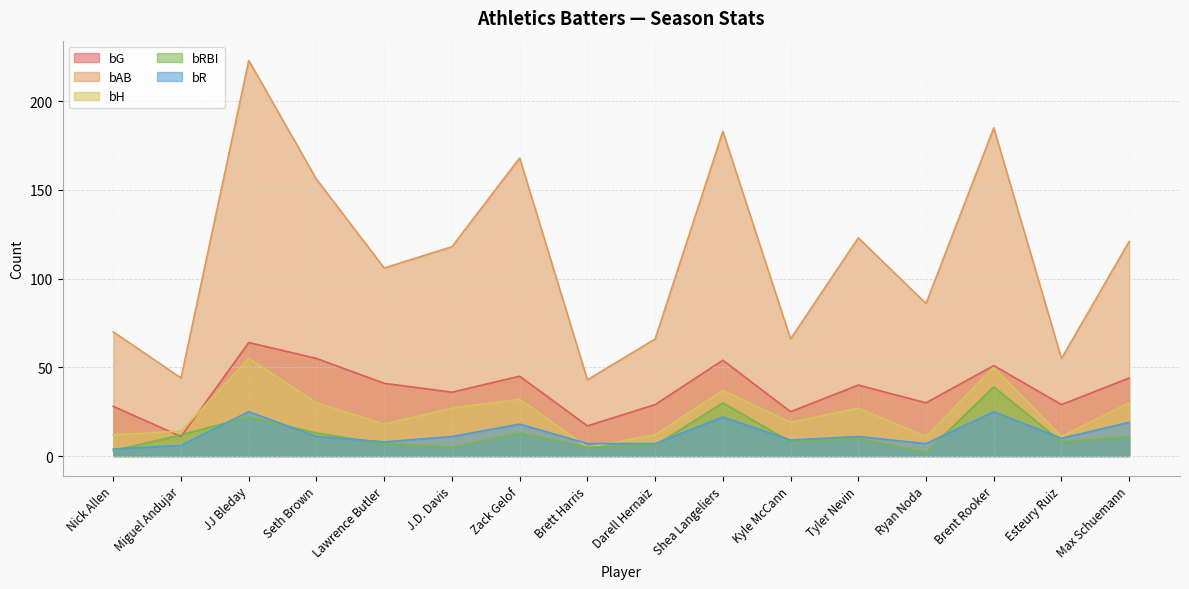

What are all the series names shown in the legend?

bG, bAB, bH, bRBI, bR